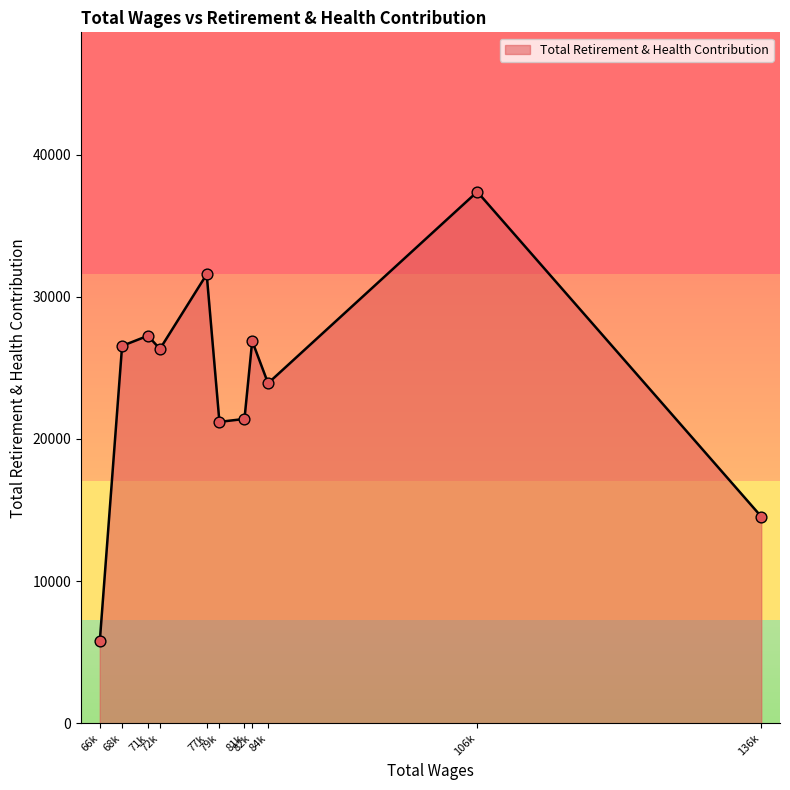

What is the difference between the maximum and minimum values?

31630